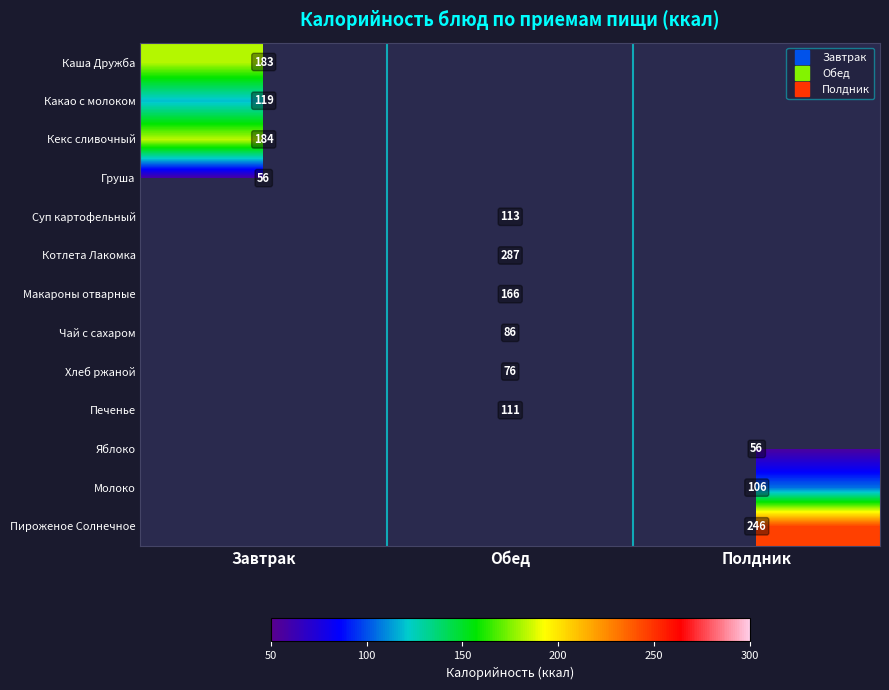

The value of Котлета Лакомка at Обед is 485.9. True or false?

False